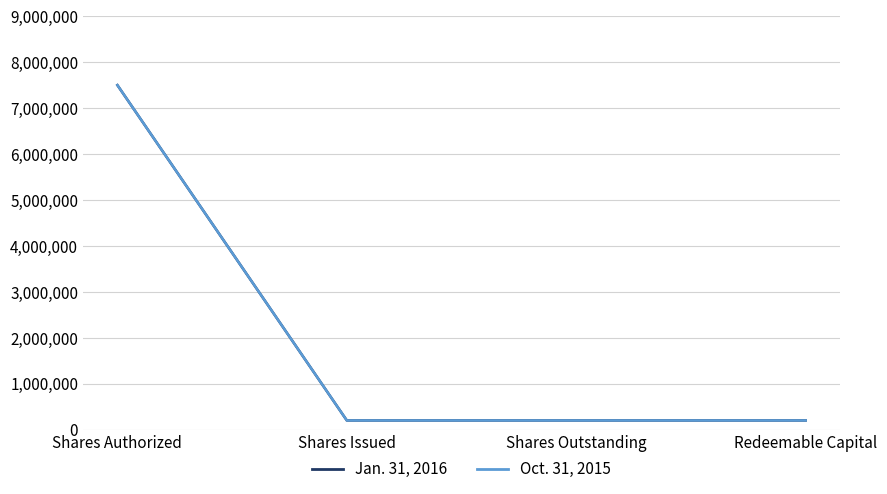

Is this an area chart (filled region under the line)?

No